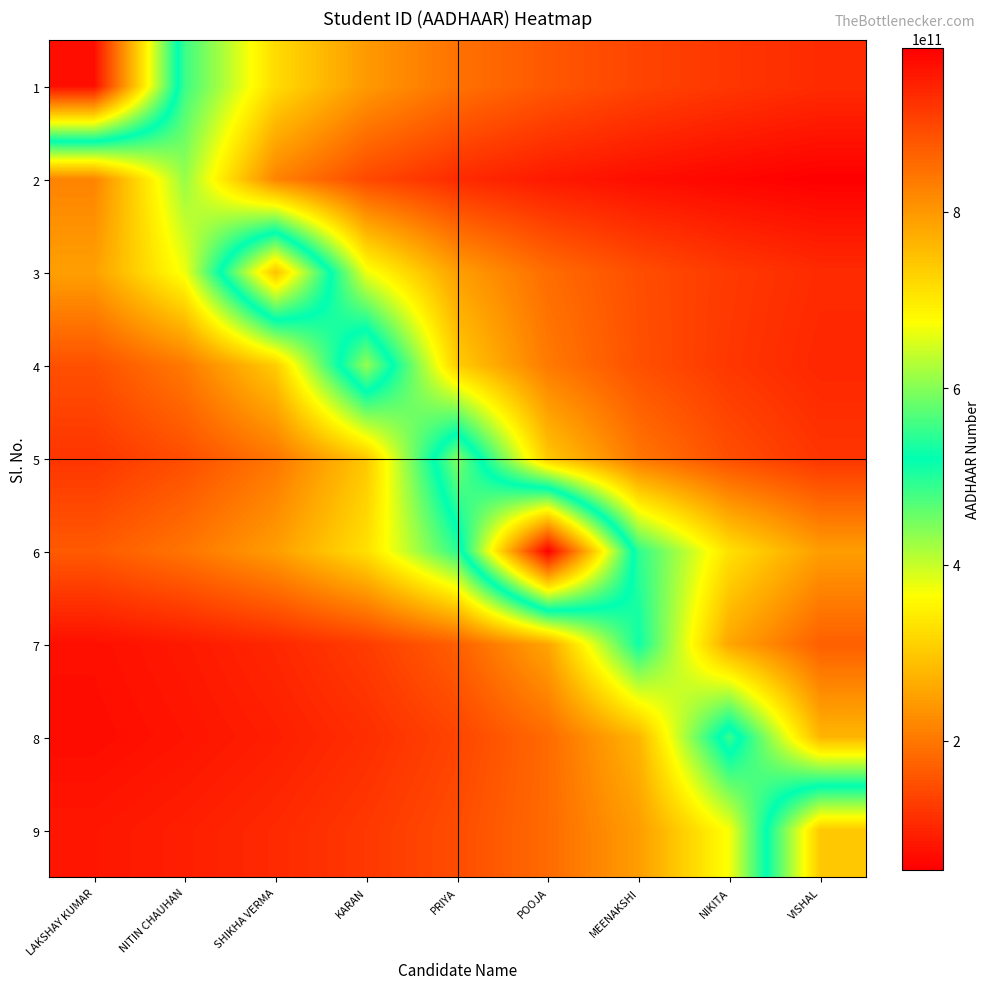

At how many categories does at least one series exceed 131482093697?

9